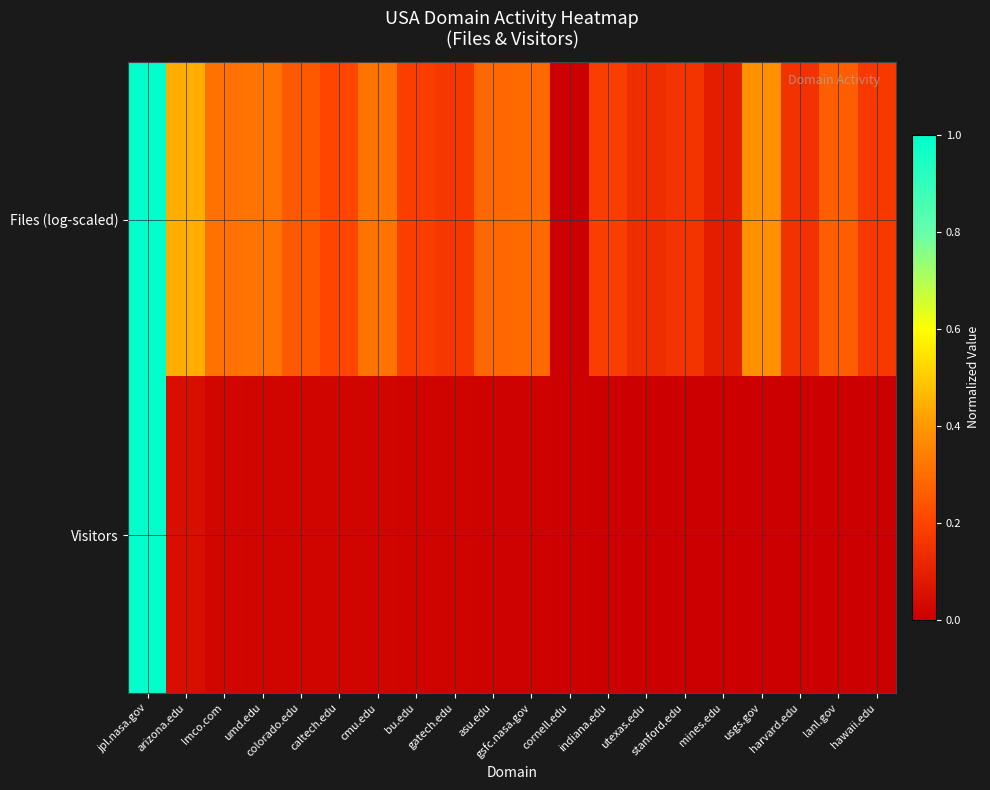

Which category has the lowest value across all series?

cornell.edu